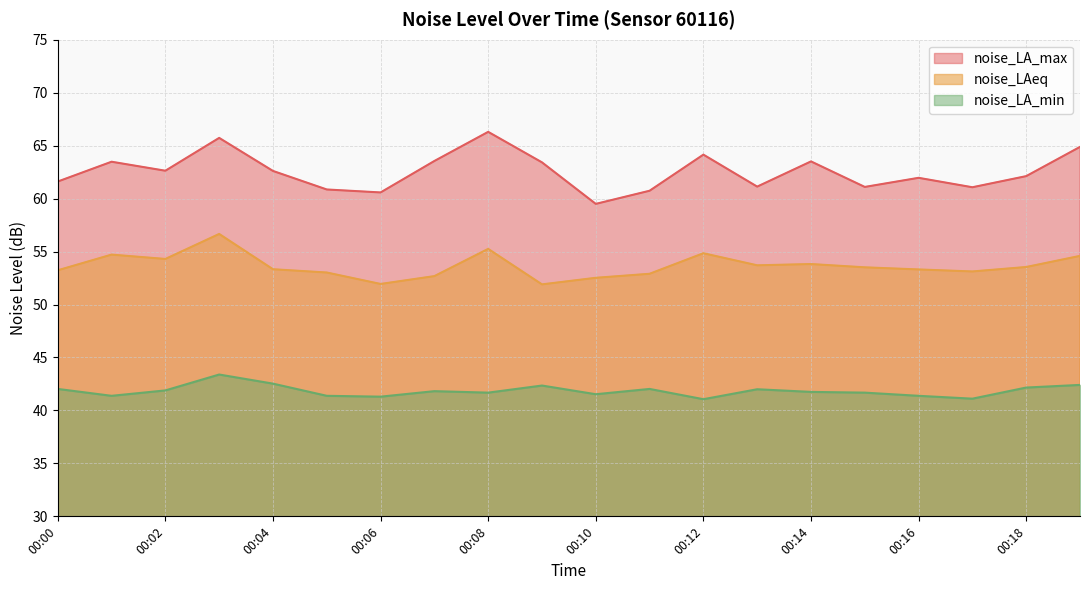

Is it true that noise_LAeq equals 55.2 at 00:08?

True